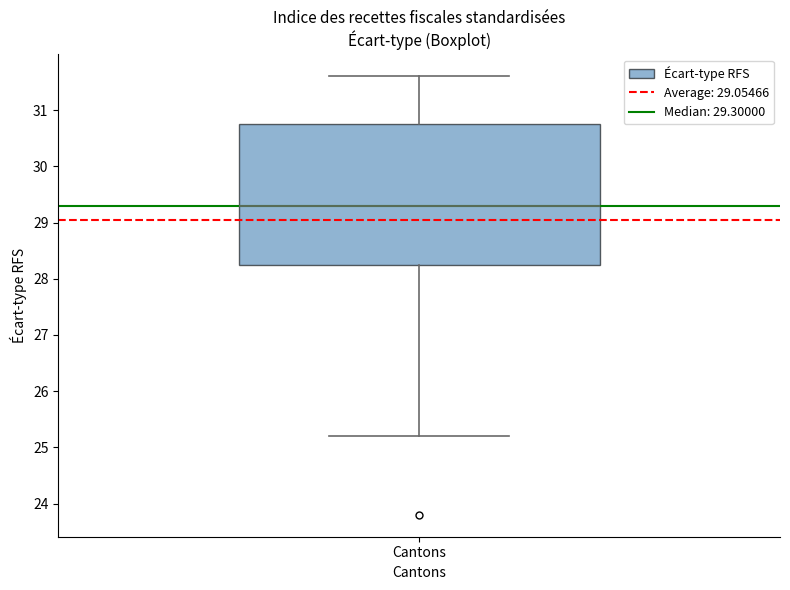

Read this box plot against the y-axis: the position of the median line, the range covered by the box, and the ends of both whiskers. The values are not printed on the chart, so give them approximately, as read against the axis.

median 29.3, box 28.3 to 30.8, whiskers 25.2 to 31.6